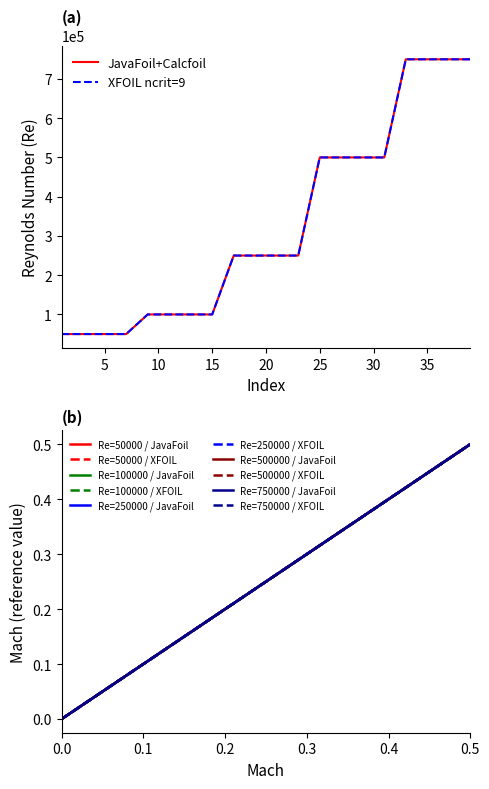

What is the value of the XFOIL ncrit=9 point at the 9th from the left?

250000